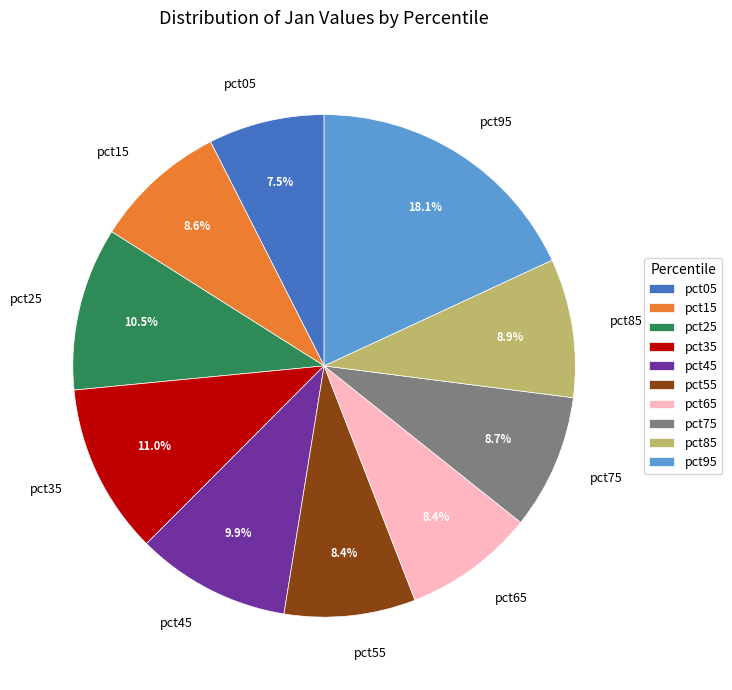

To the nearest percent, what portion does pct65 represent?

8%